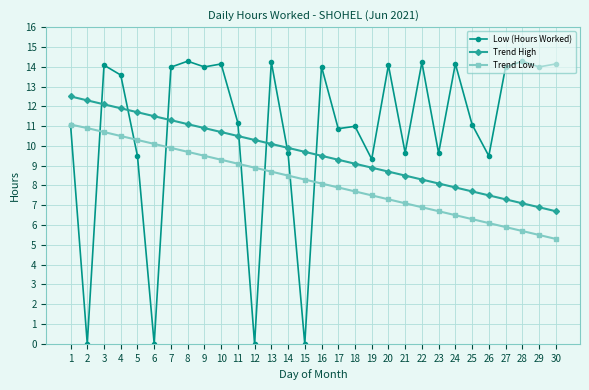

The Trend Low series shows 5.3 at 4. True or false?

False